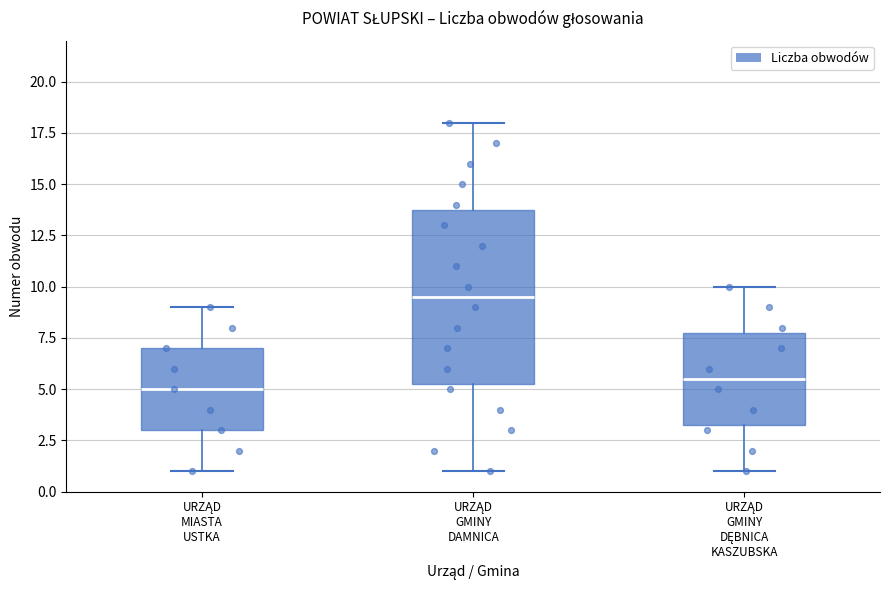

Which box has the lowest median line?

URZĄD MIASTA USTKA